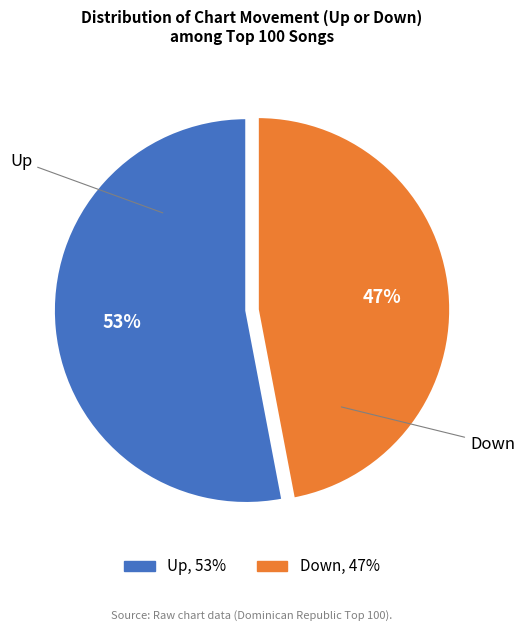

Count the number of slices in the pie.

2